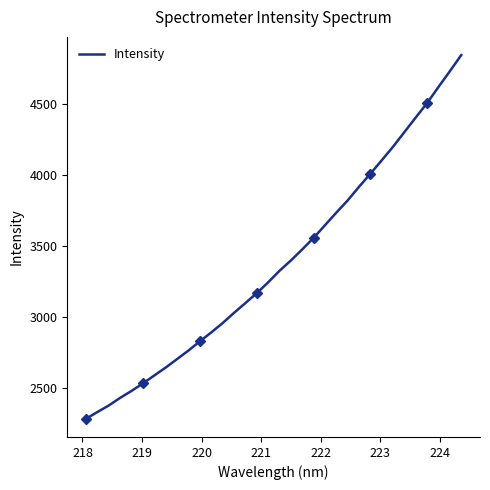

Reading right to left, extract all data points from this chart.

4848.9	4735.0	4624.3	4510.4	4408.7	4305.3	4202.0	4105.8	4010.4	3918.4	3822.1	3735.7	3646.7	3557.3	3476.0	3397.4	3324.6	3243.0	3167.1	3096.7	3027.6	2955.6	2889.5	2826.8	2761.8	2701.6	2641.6	2585.9	2529.9	2476.8	2427.6	2373.8	2327.5	2279.7